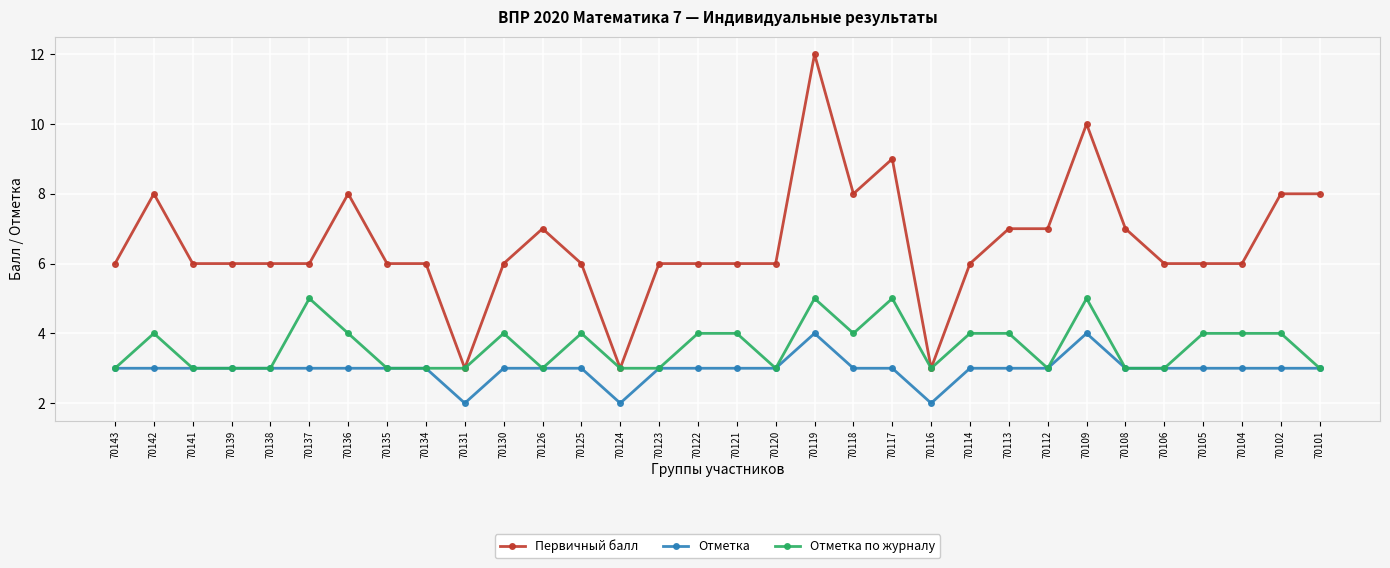

True or false: Отметка and Первичный балл cross at least once.

False